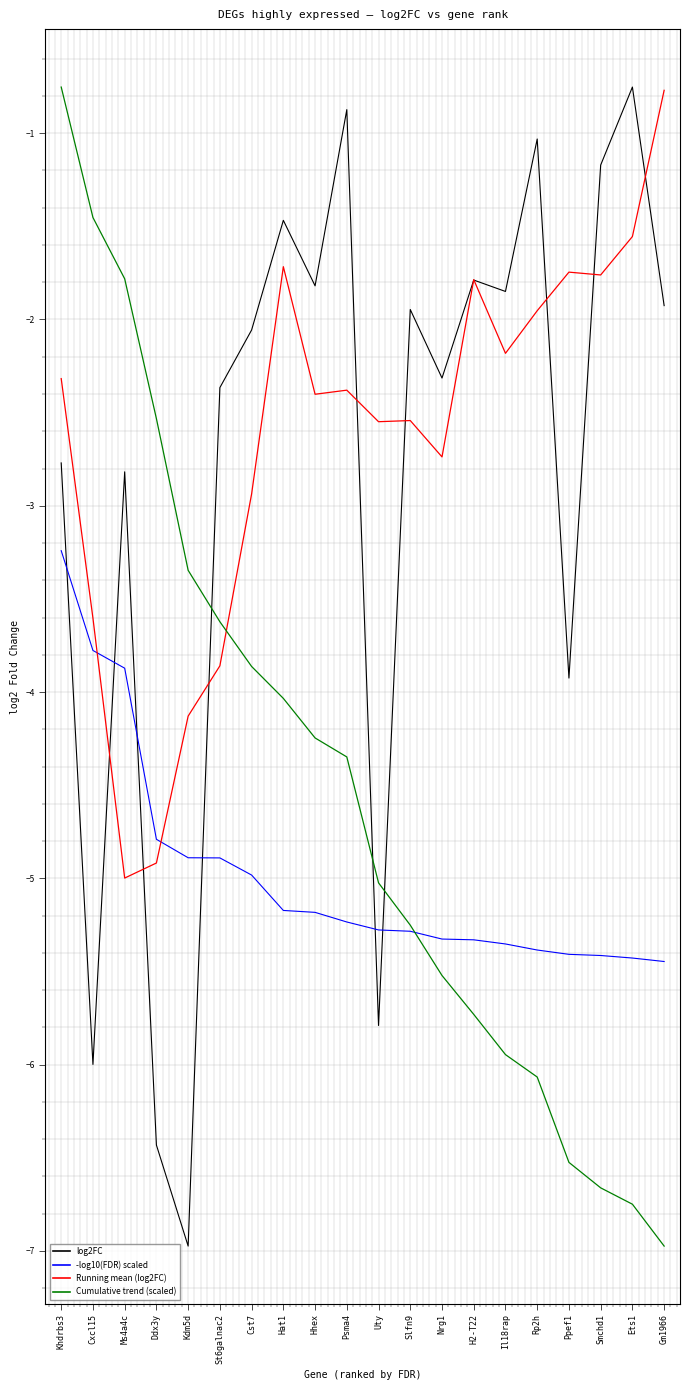

What position from the left is St6galnac2?

6